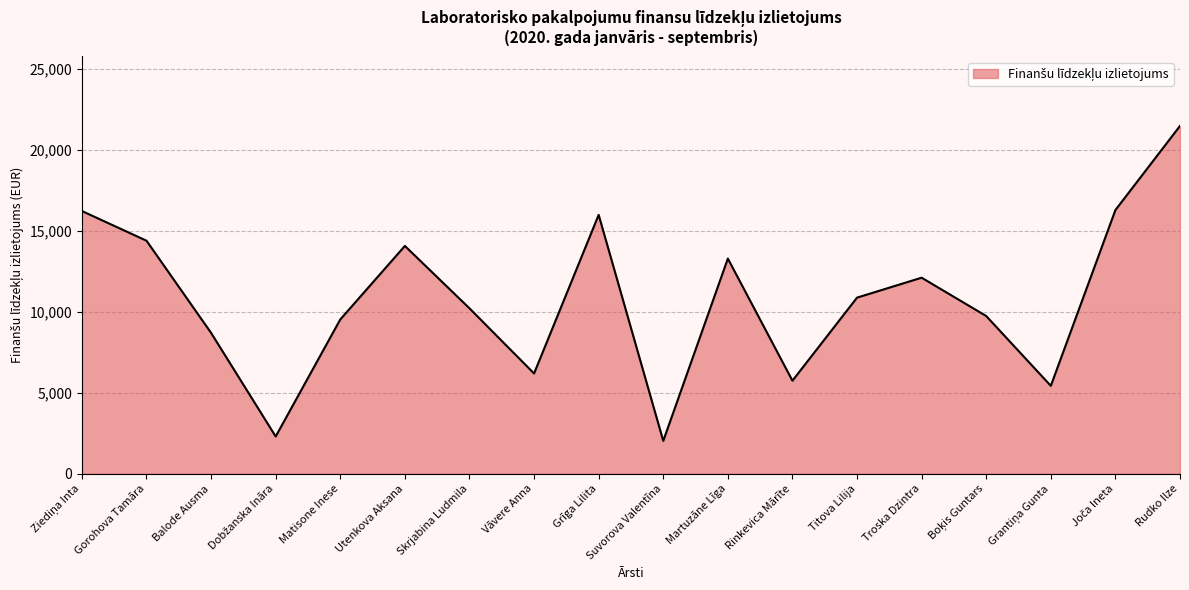

Where is the first local maximum?

Utenkova Aksana